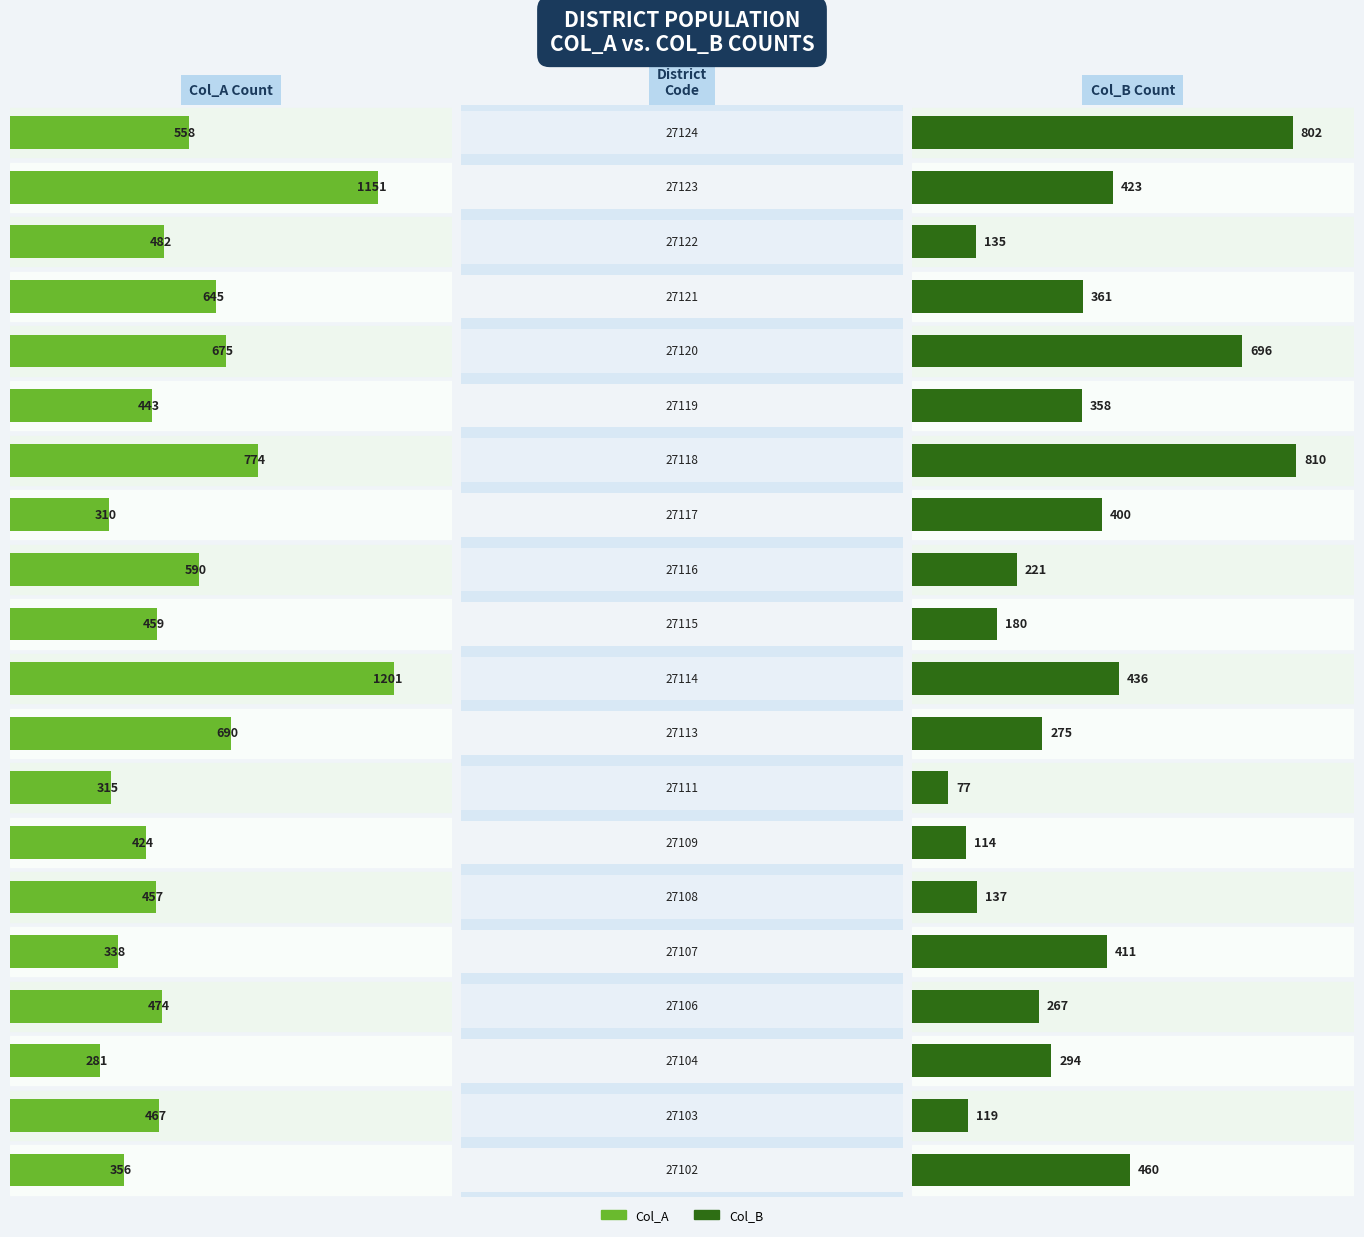

Which series has the widest spread of values?

Col_A